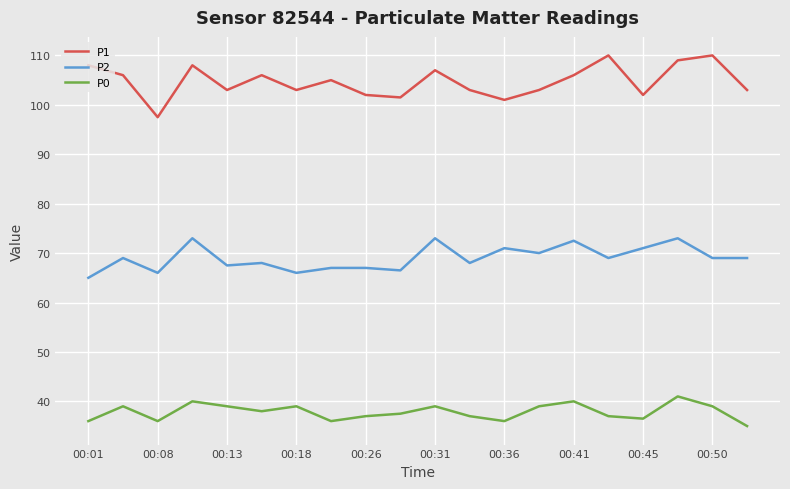

What is the difference between the maximum and minimum values in the P1 series?

12.5